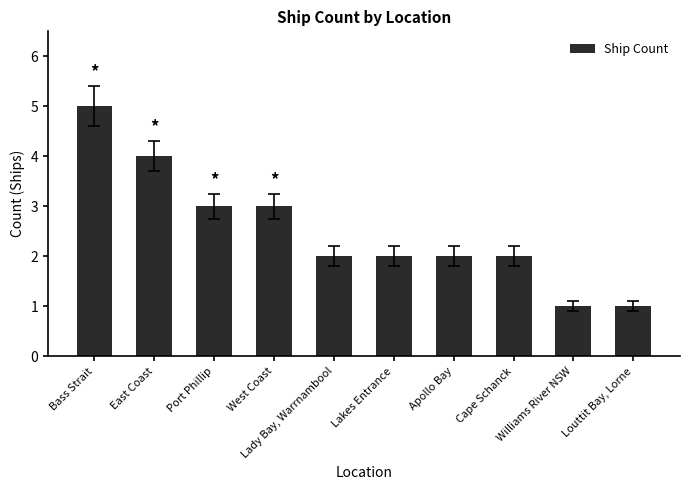

Which label corresponds to the largest value in the chart?

Bass Strait